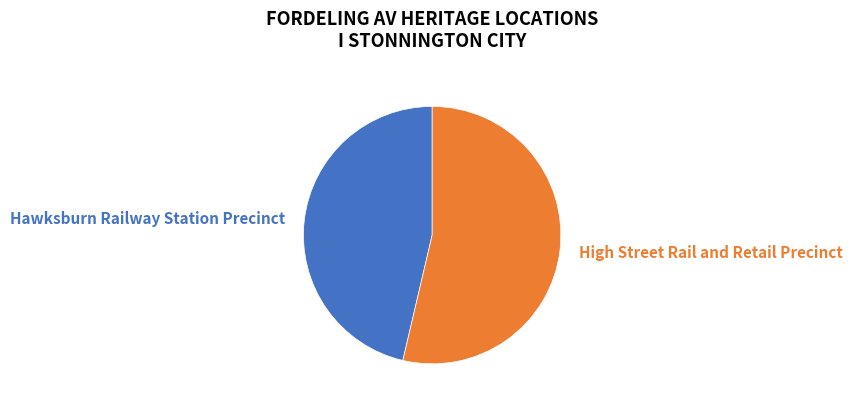

To the nearest percent, what portion does High Street Rail and Retail Precinct represent?

54%